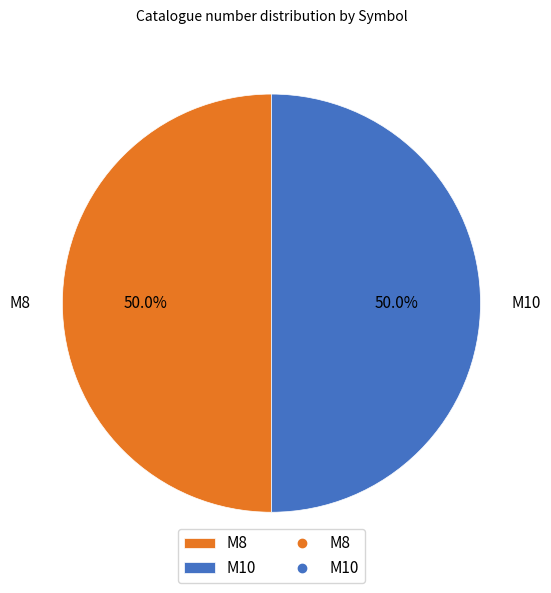

Is it true that M10 is 62% of the pie?

False